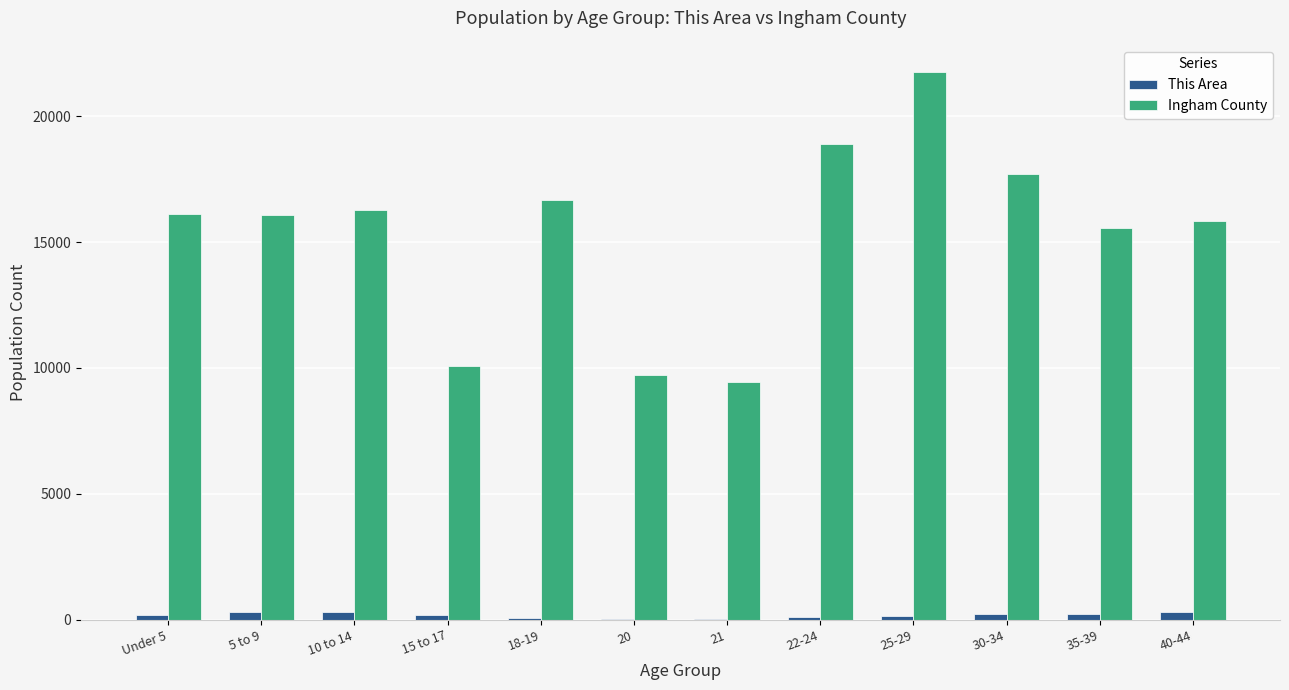

What value does the Ingham County series have at 21, to the nearest 10?

9450